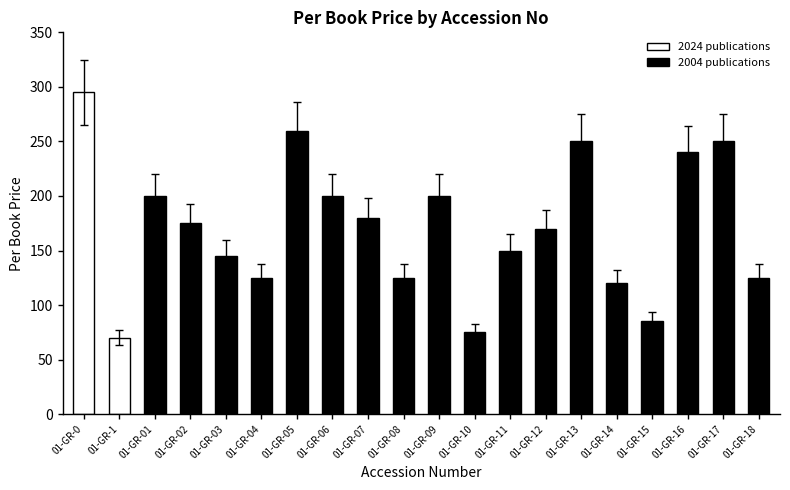

What is the difference between the values at 01-GR-02 and 01-GR-03?

30